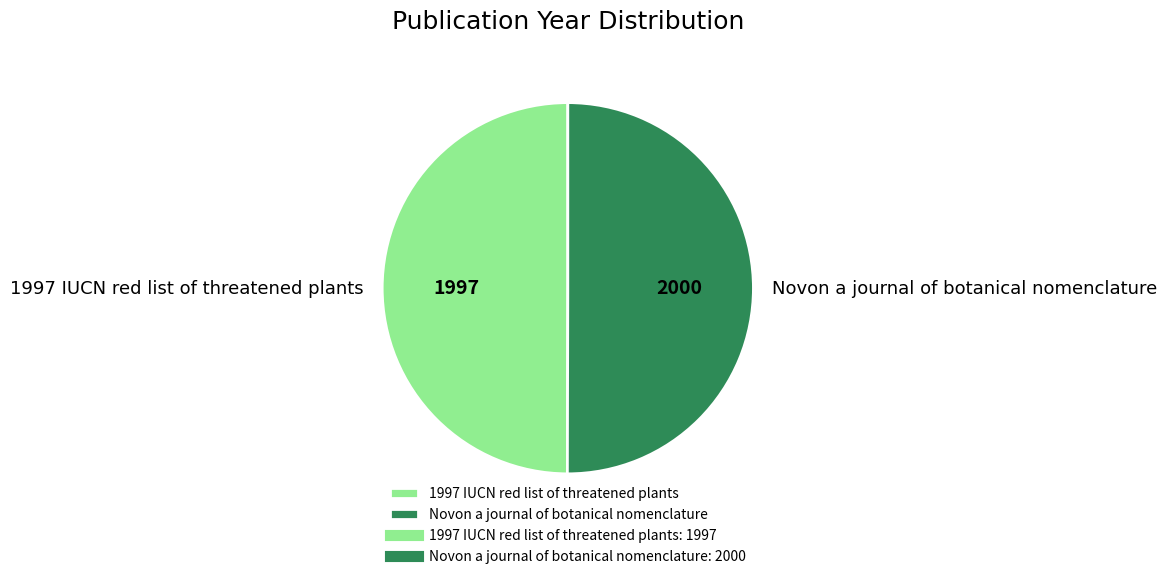

Count the number of slices in the pie.

2